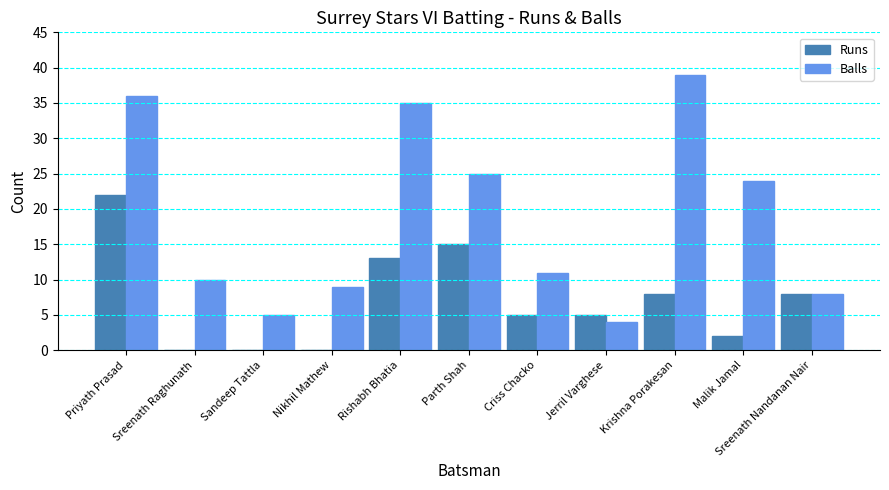

What is the sum of all Runs values?

78